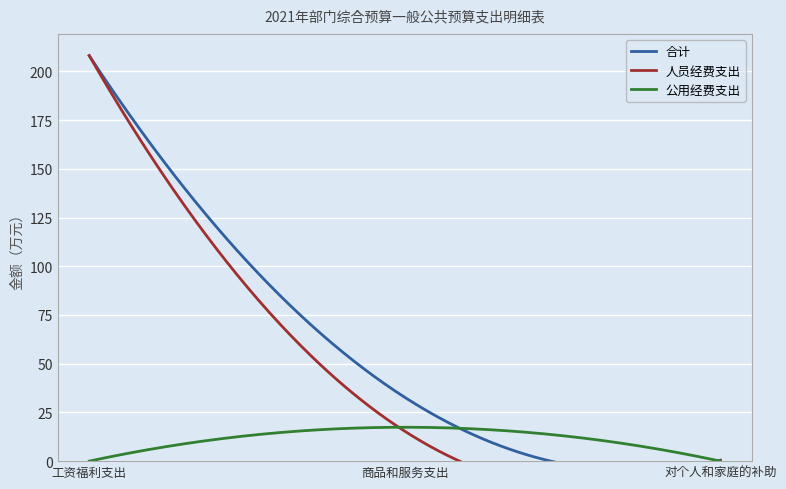

What is the maximum value for 公用经费支出?

17.4